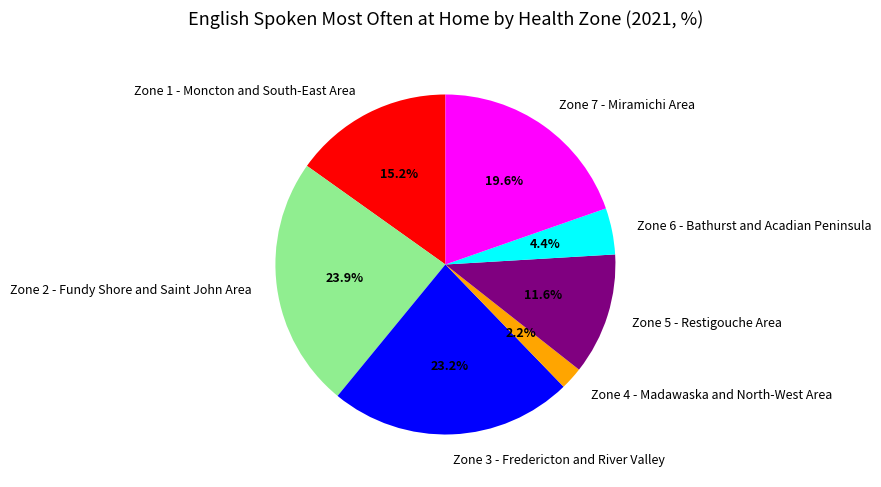

To the nearest percent, what is the difference between the Zone 4 - Madawaska and North-West Area and Zone 1 - Moncton and South-East Area slice percentages?

13%